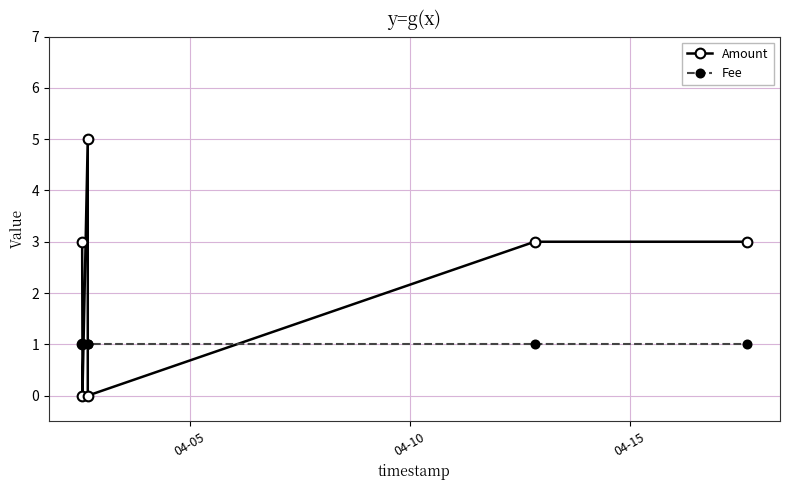

What is the sum of all Fee values?

7